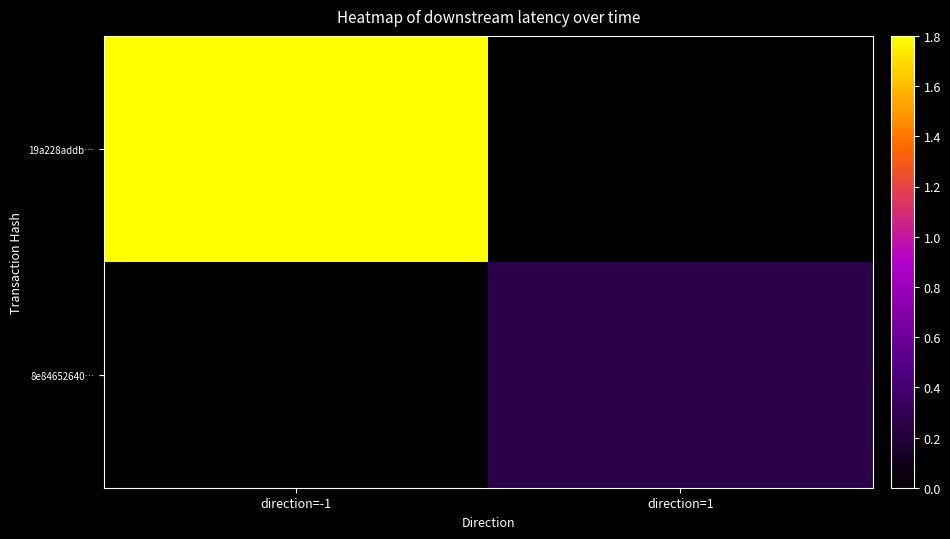

Between direction=-1 and direction=1, which is larger?

direction=-1